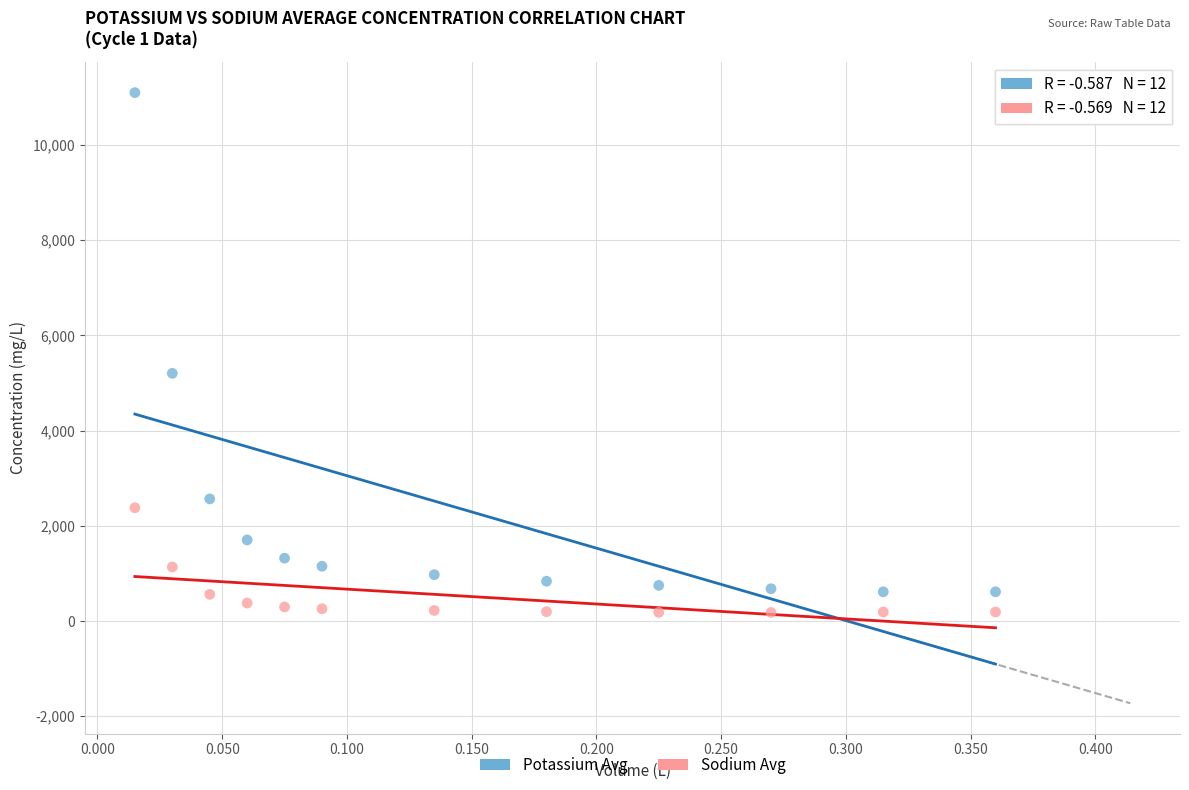

Across all series, what Y value is closest to 5638?

5202.3